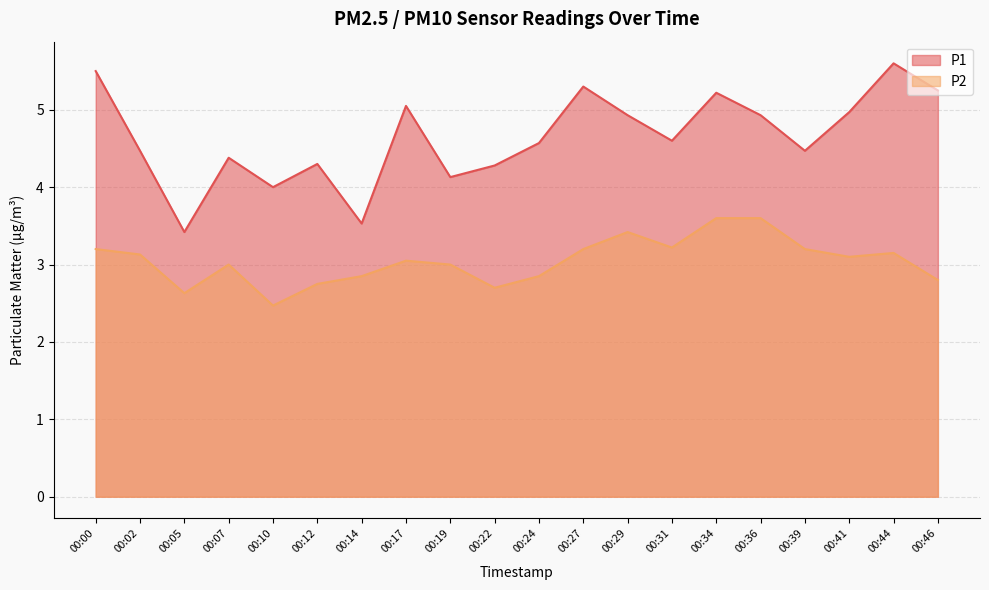

True or false: P1 has a value of 4.1 at 00:19.

True